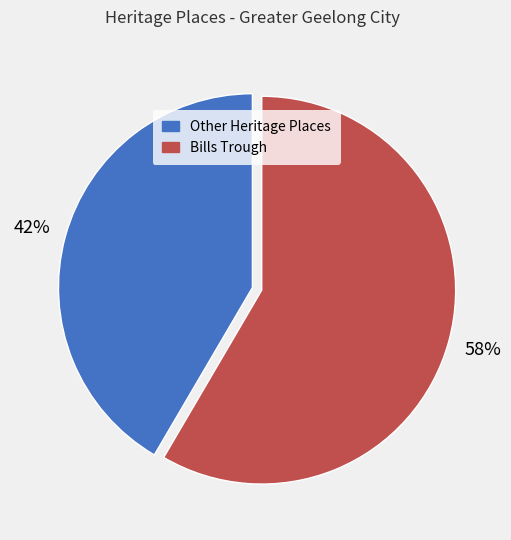

To the nearest percent, what is the average slice percentage?

50%